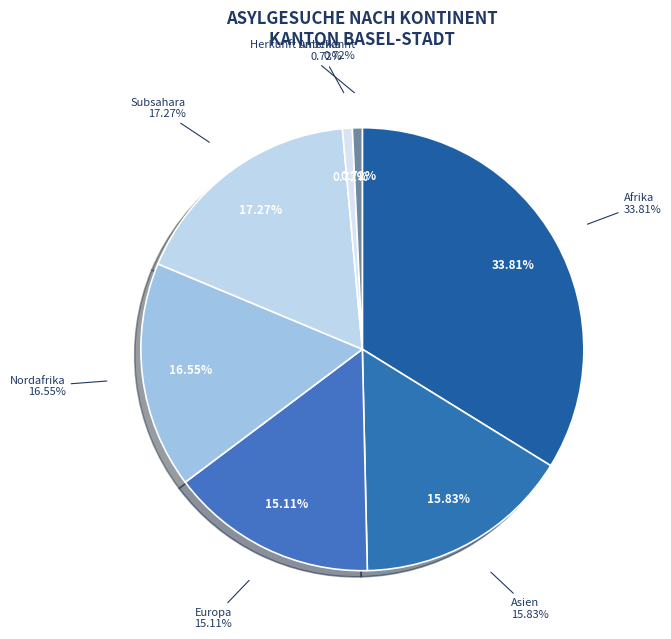

Combined, what portion of the pie is Afrika and Amerika?

34.5%